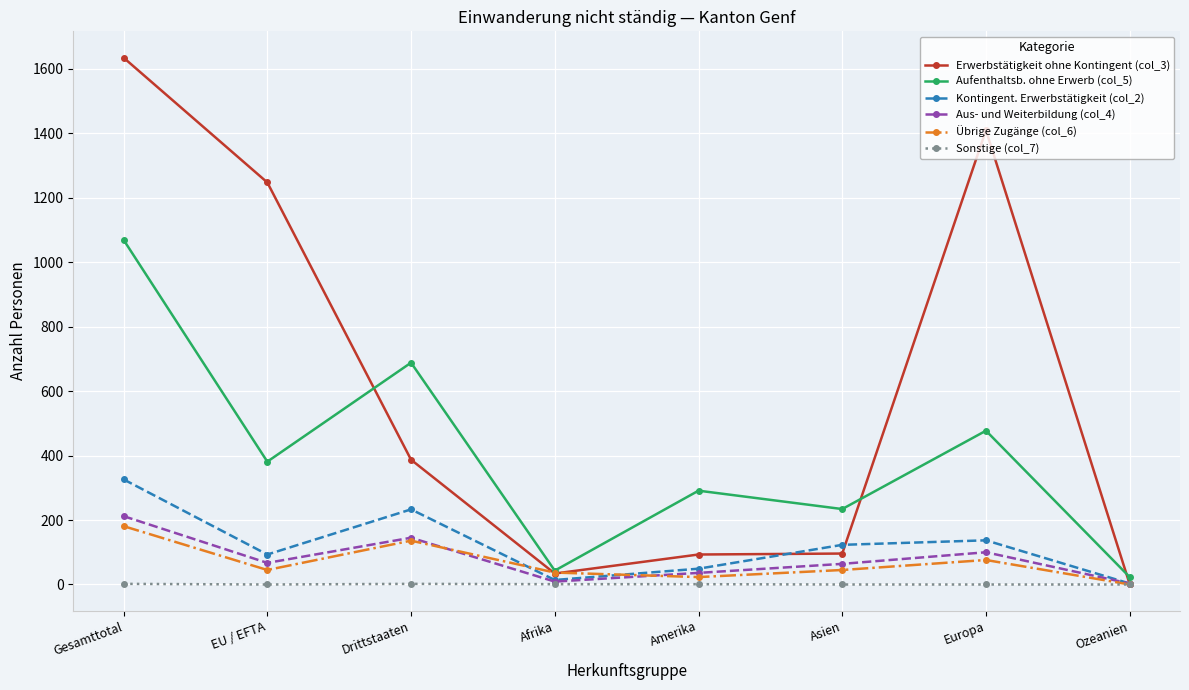

In Aufenthaltsb. ohne Erwerb (col_5), how many points are lower than both neighbors (excluding endpoints)?

3